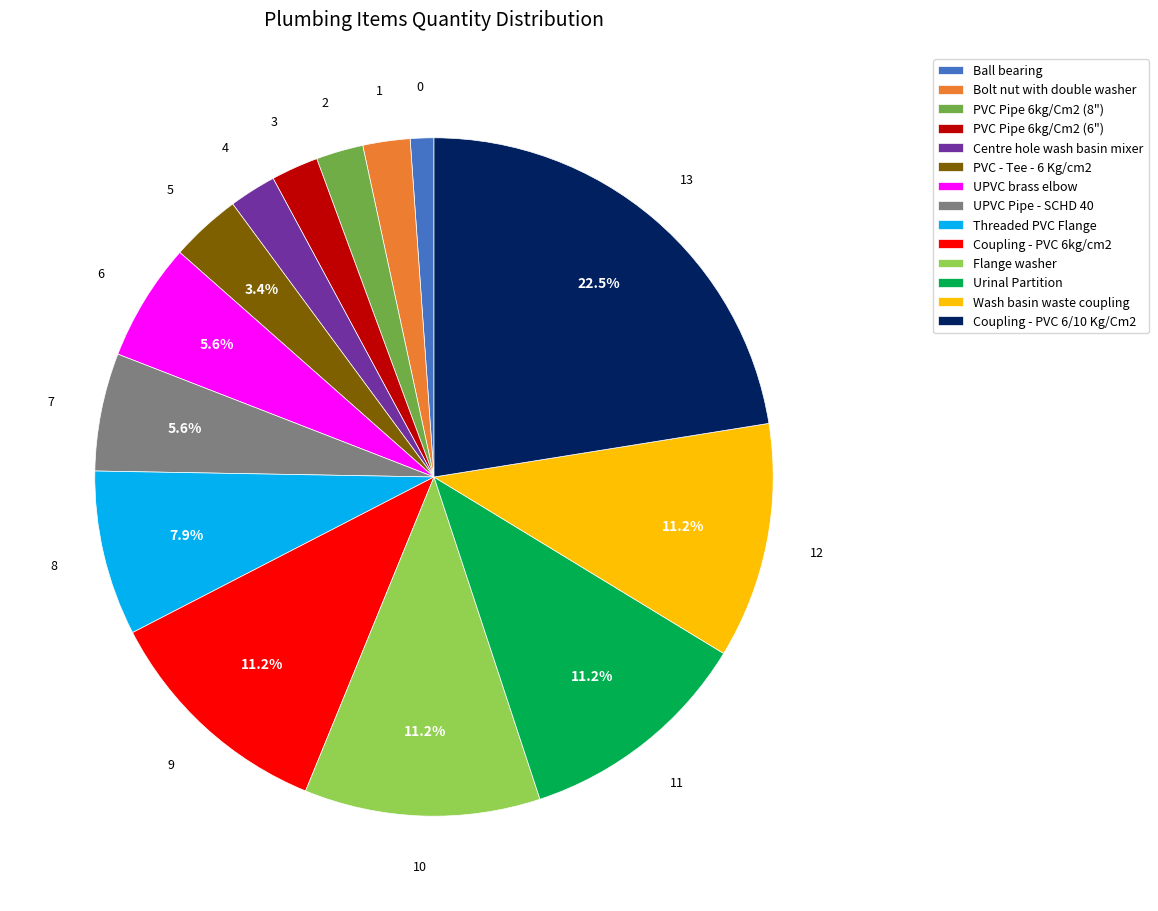

What is the smallest slice in the pie chart?

Ball bearing